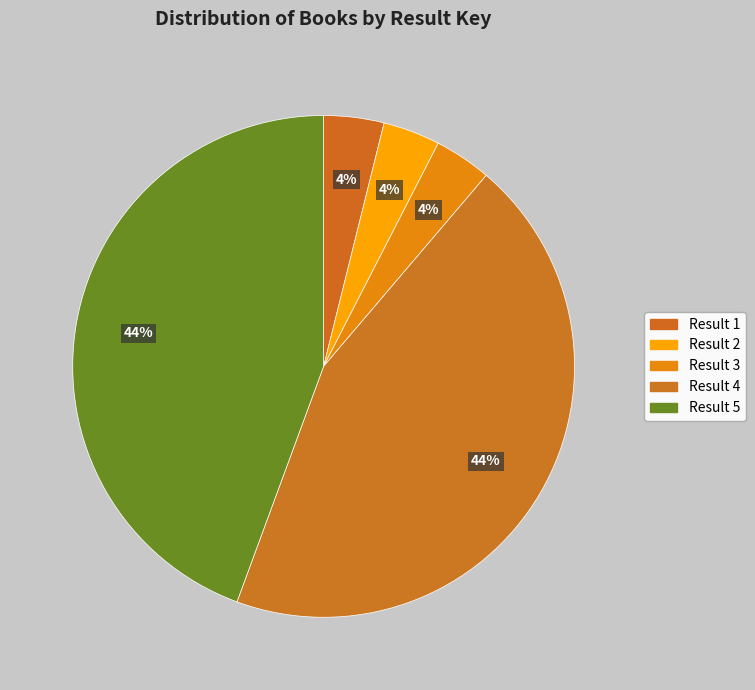

How many slices are in this pie chart?

5